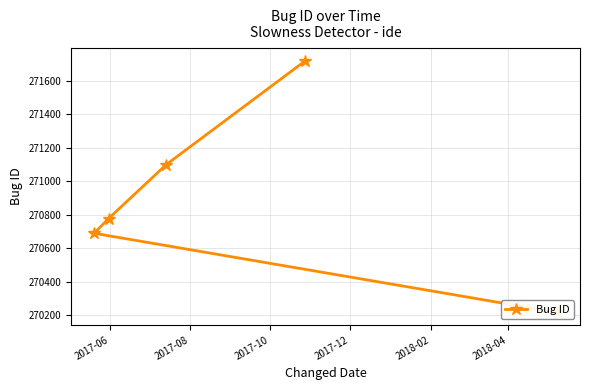

What is the change in value from 2017-06 to 2017-08?

+472